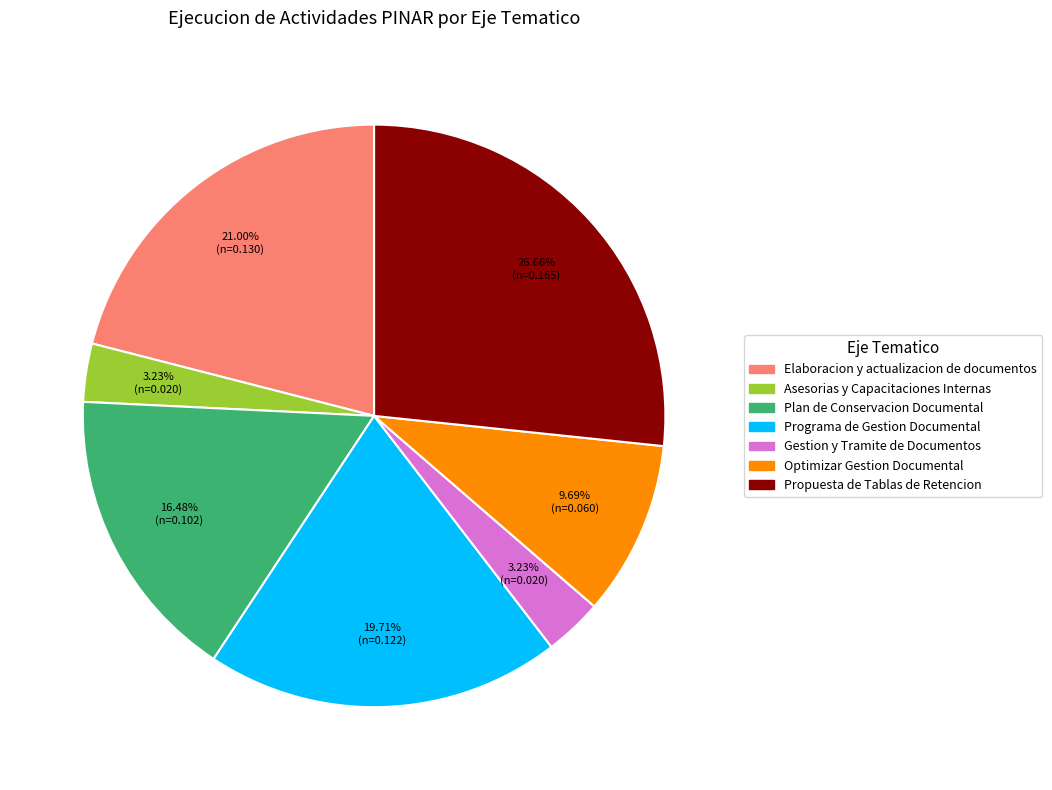

Is there a majority slice in this chart?

No